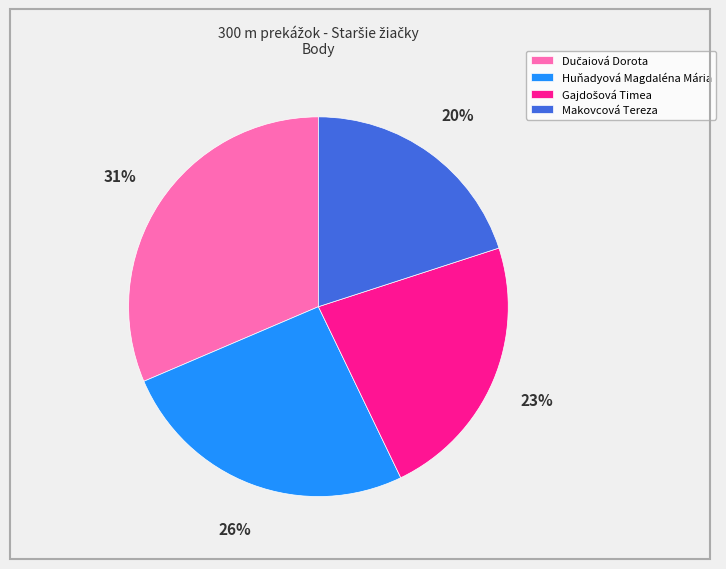

Do Makovcová Tereza and Huňadyová Magdaléna Mária together represent more than half of the pie?

No